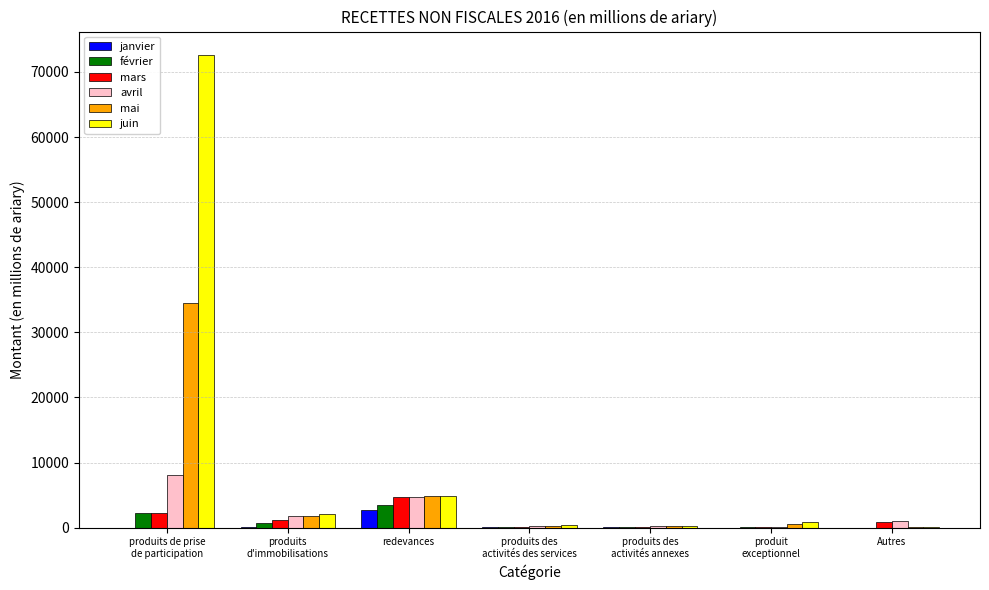

What is the sum of the janvier values at redevances and produits de prise
de participation?

2683.5